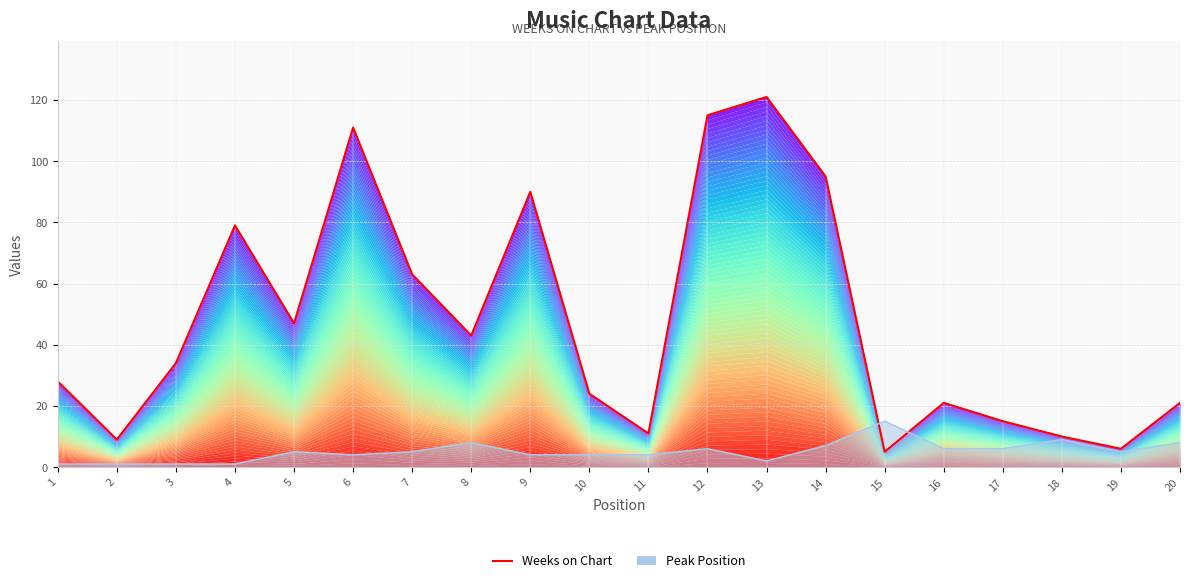

Count the number of values greater than 34.

9